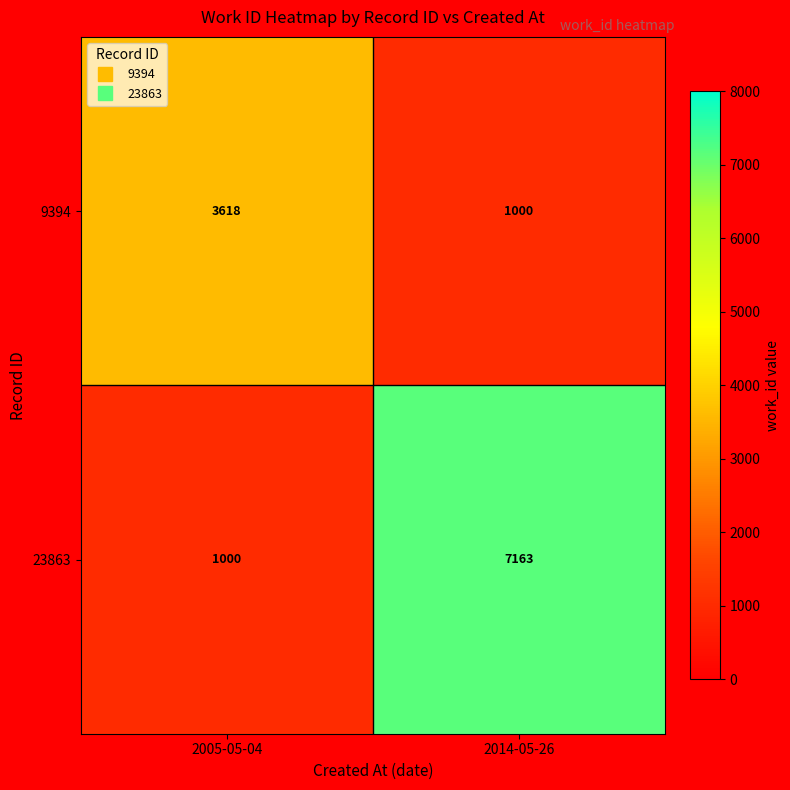

What is the total value across all series at 2005-05-04?

4618